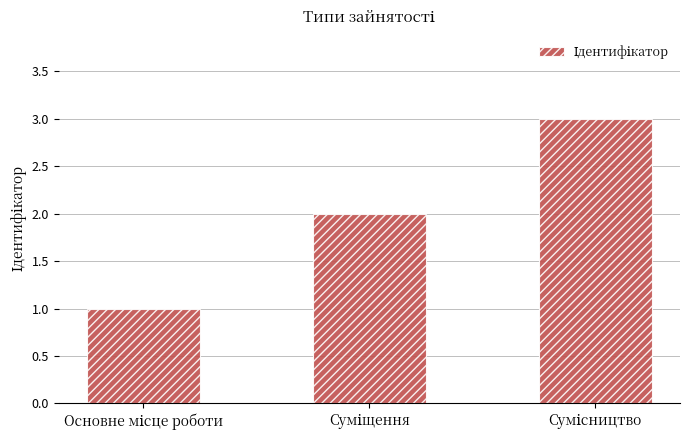

What is the greatest value displayed?

3